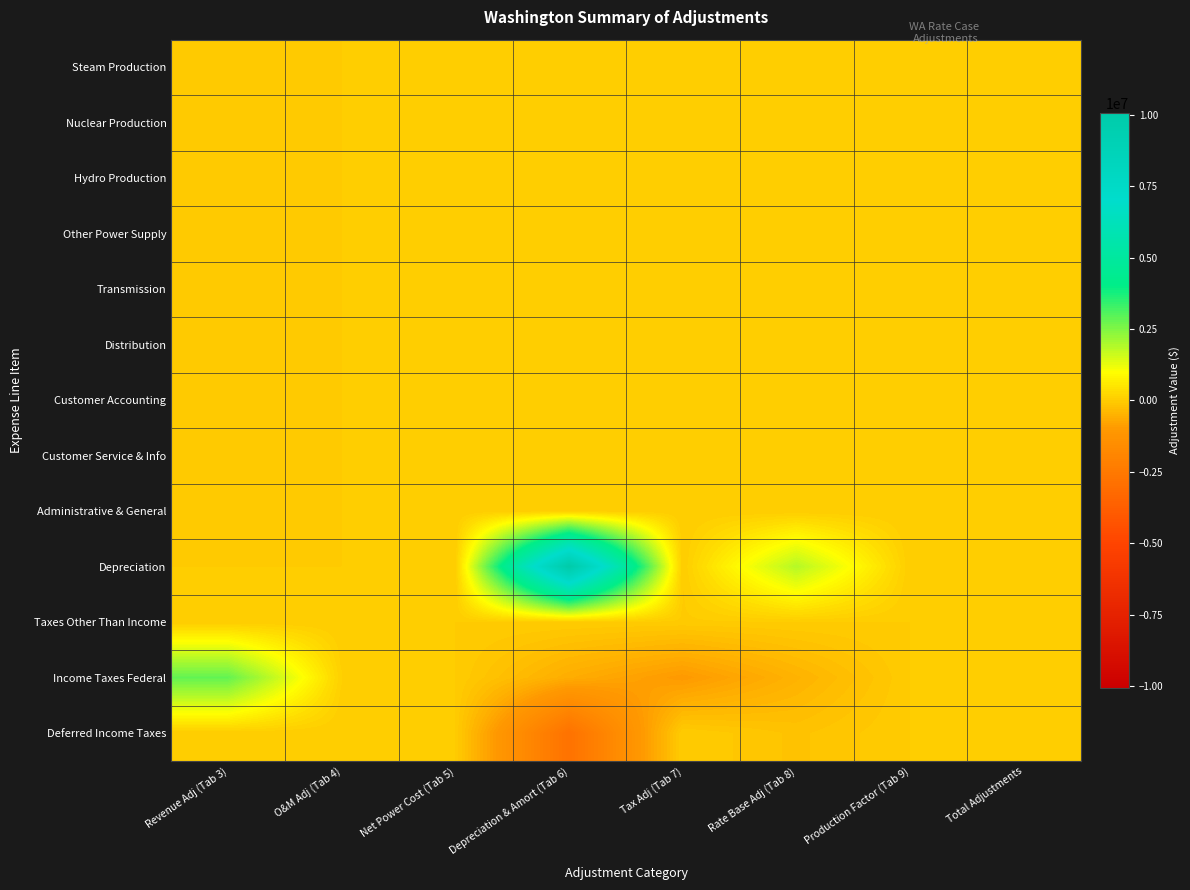

Count the number of categories in the chart.

8